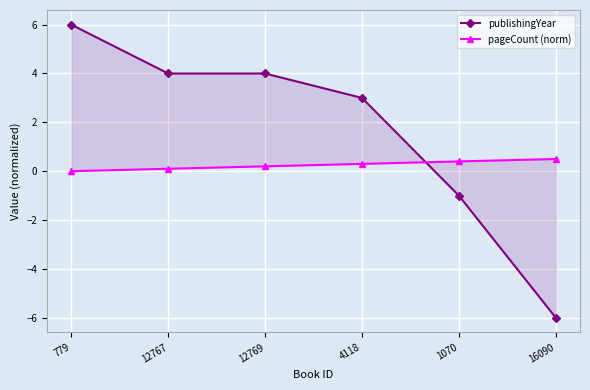

What is the average value of the pageCount (norm) series?

0.2